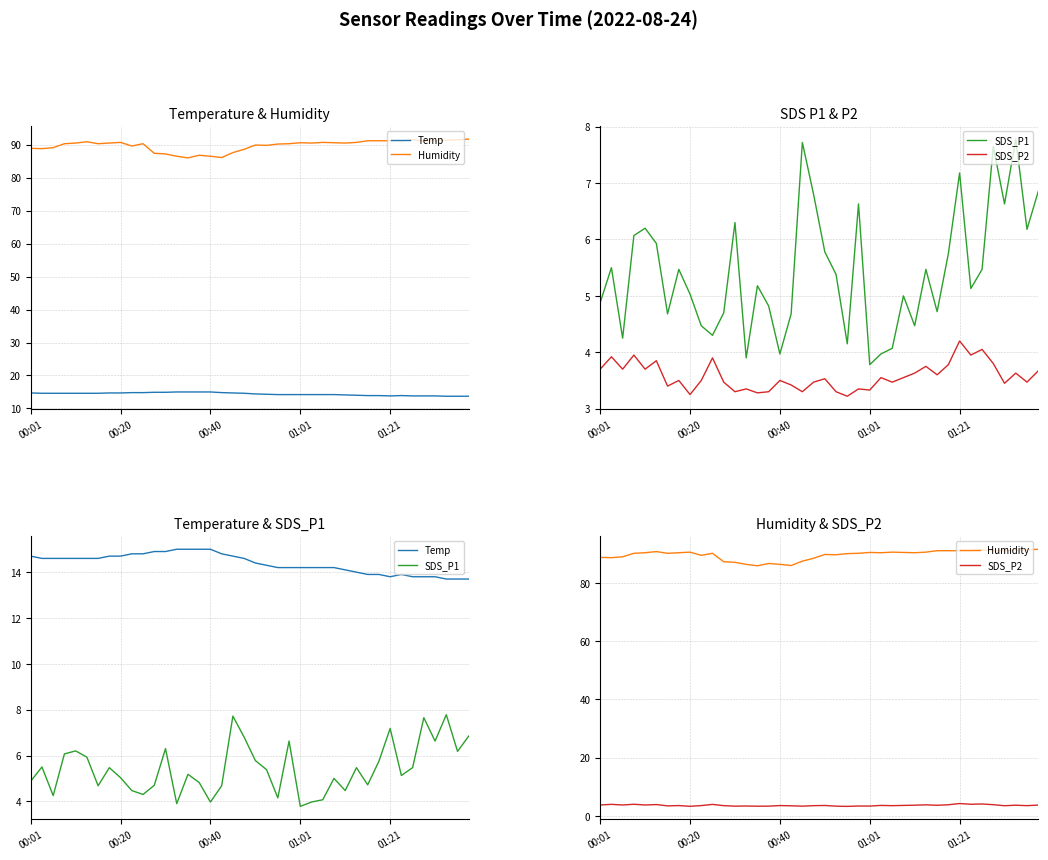

True or false: SDS_P1 and SDS_P2 cross at least once.

False